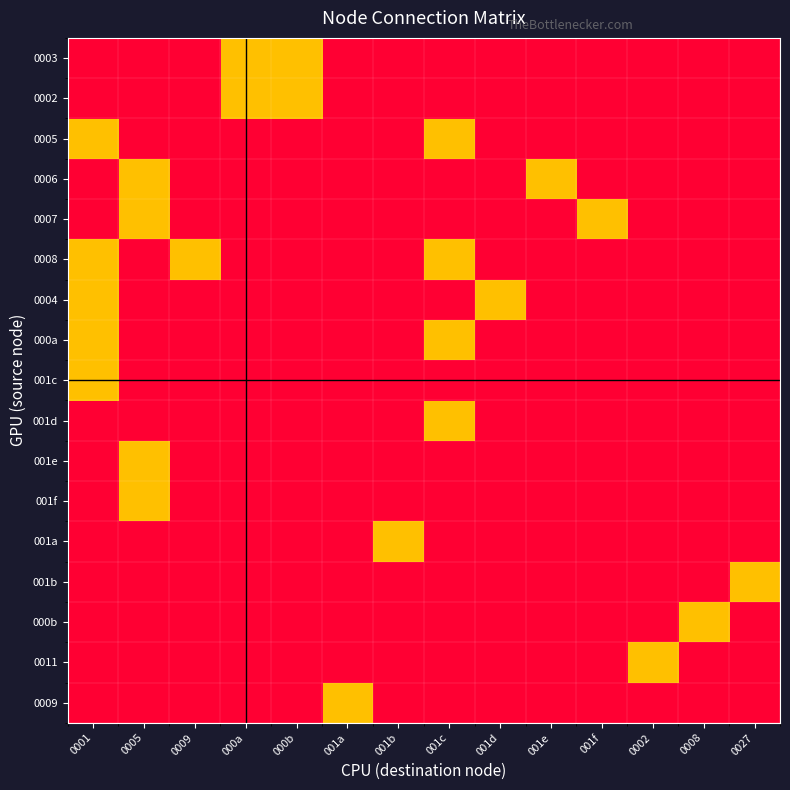

Reading left to right, list all the values displayed in this chart.

0003: 0001=-1	0005=-1	0009=-1	000a=0	000b=0	001a=-1	001b=-1	001c=-1	001d=-1	001e=-1	001f=-1	0002=-1	0008=-1	0027=-1
0002: 0001=-1	0005=-1	0009=-1	000a=0	000b=0	001a=-1	001b=-1	001c=-1	001d=-1	001e=-1	001f=-1	0002=-1	0008=-1	0027=-1
0005: 0001=0	0005=-1	0009=-1	000a=-1	000b=-1	001a=-1	001b=-1	001c=0	001d=-1	001e=-1	001f=-1	0002=-1	0008=-1	0027=-1
0006: 0001=-1	0005=0	0009=-1	000a=-1	000b=-1	001a=-1	001b=-1	001c=-1	001d=-1	001e=0	001f=-1	0002=-1	0008=-1	0027=-1
0007: 0001=-1	0005=0	0009=-1	000a=-1	000b=-1	001a=-1	001b=-1	001c=-1	001d=-1	001e=-1	001f=0	0002=-1	0008=-1	0027=-1
0008: 0001=0	0005=-1	0009=0	000a=-1	000b=-1	001a=-1	001b=-1	001c=0	001d=-1	001e=-1	001f=-1	0002=-1	0008=-1	0027=-1
0004: 0001=0	0005=-1	0009=-1	000a=-1	000b=-1	001a=-1	001b=-1	001c=-1	001d=0	001e=-1	001f=-1	0002=-1	0008=-1	0027=-1
000a: 0001=0	0005=-1	0009=-1	000a=-1	000b=-1	001a=-1	001b=-1	001c=0	001d=-1	001e=-1	001f=-1	0002=-1	0008=-1	0027=-1
001c: 0001=0	0005=-1	0009=-1	000a=-1	000b=-1	001a=-1	001b=-1	001c=-1	001d=-1	001e=-1	001f=-1	0002=-1	0008=-1	0027=-1
001d: 0001=-1	0005=-1	0009=-1	000a=-1	000b=-1	001a=-1	001b=-1	001c=0	001d=-1	001e=-1	001f=-1	0002=-1	0008=-1	0027=-1
001e: 0001=-1	0005=0	0009=-1	000a=-1	000b=-1	001a=-1	001b=-1	001c=-1	001d=-1	001e=-1	001f=-1	0002=-1	0008=-1	0027=-1
001f: 0001=-1	0005=0	0009=-1	000a=-1	000b=-1	001a=-1	001b=-1	001c=-1	001d=-1	001e=-1	001f=-1	0002=-1	0008=-1	0027=-1
001a: 0001=-1	0005=-1	0009=-1	000a=-1	000b=-1	001a=-1	001b=0	001c=-1	001d=-1	001e=-1	001f=-1	0002=-1	0008=-1	0027=-1
001b: 0001=-1	0005=-1	0009=-1	000a=-1	000b=-1	001a=-1	001b=-1	001c=-1	001d=-1	001e=-1	001f=-1	0002=-1	0008=-1	0027=0
000b: 0001=-1	0005=-1	0009=-1	000a=-1	000b=-1	001a=-1	001b=-1	001c=-1	001d=-1	001e=-1	001f=-1	0002=-1	0008=0	0027=-1
0011: 0001=-1	0005=-1	0009=-1	000a=-1	000b=-1	001a=-1	001b=-1	001c=-1	001d=-1	001e=-1	001f=-1	0002=0	0008=-1	0027=-1
0009: 0001=-1	0005=-1	0009=-1	000a=-1	000b=-1	001a=0	001b=-1	001c=-1	001d=-1	001e=-1	001f=-1	0002=-1	0008=-1	0027=-1